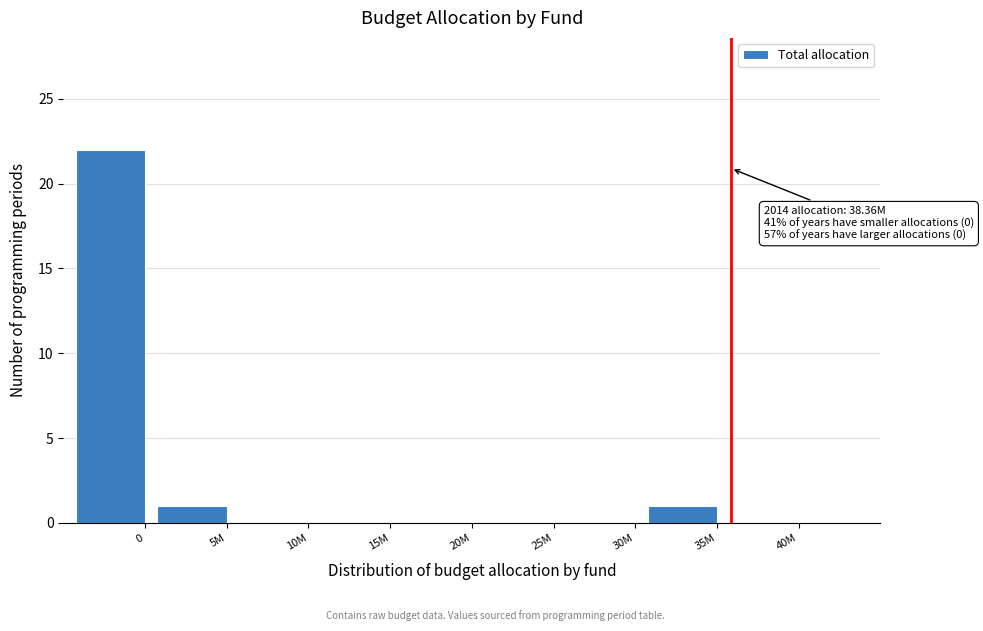

Reading right to left, what are all the values shown in this chart?

40M=0	35M=1	30M=0	25M=0	20M=0	15M=0	10M=0	5M=1	0=22